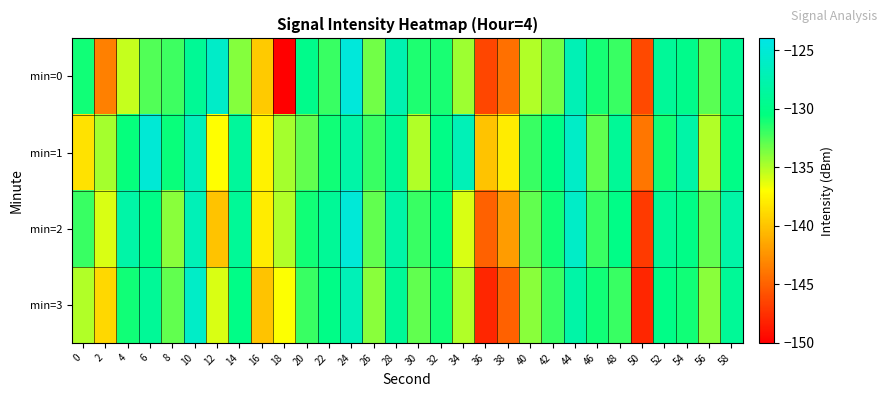

How many data points does each series have?

30